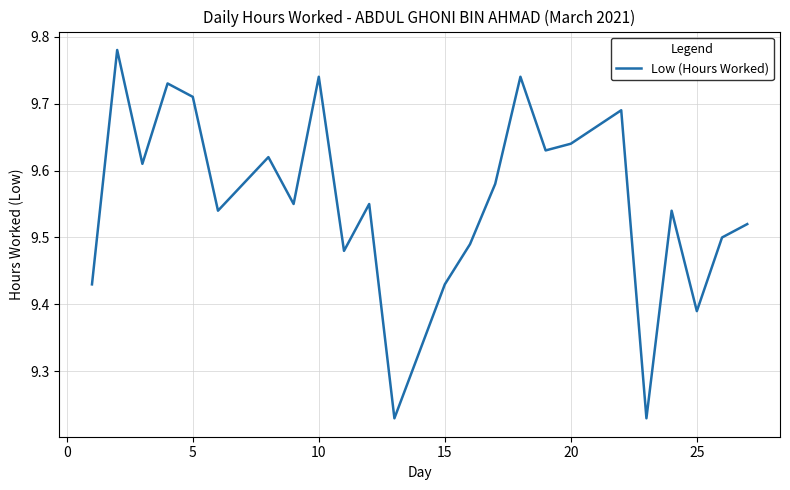

The chart shows a value of 14.1 at 20. True or false?

False